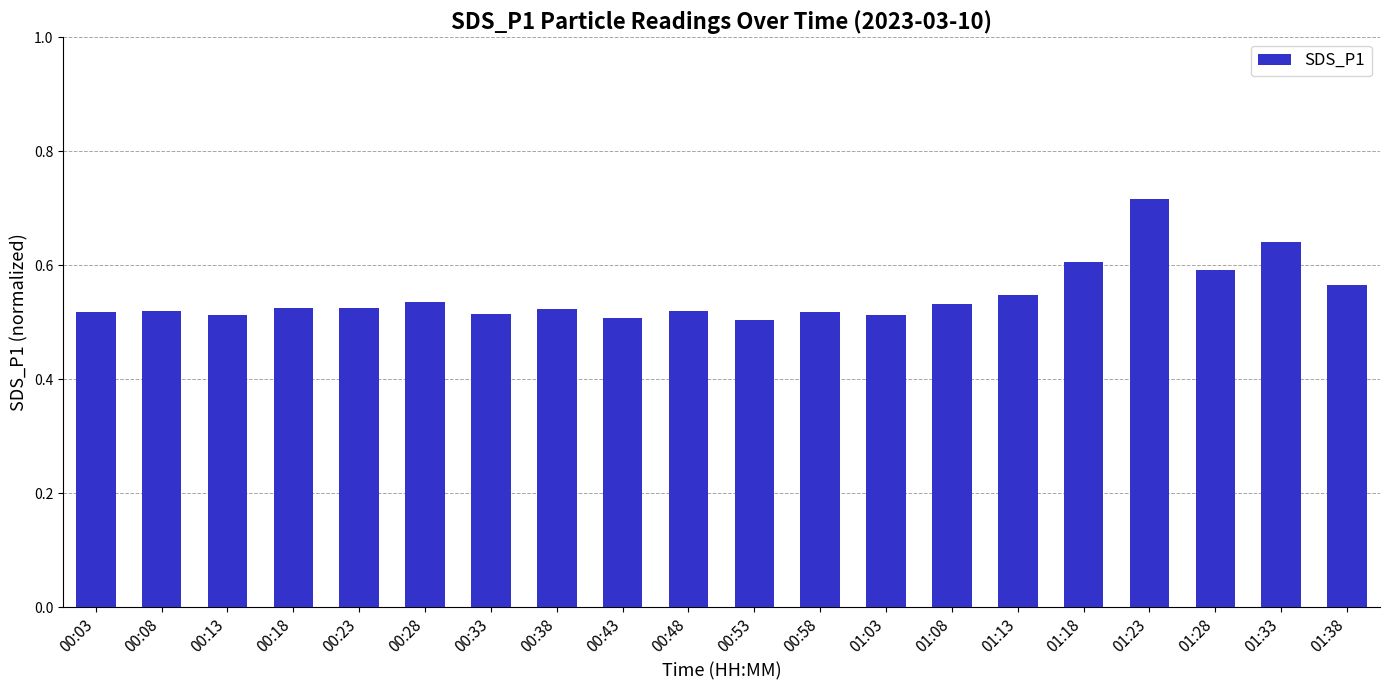

How many values are between 0 and 1?

20